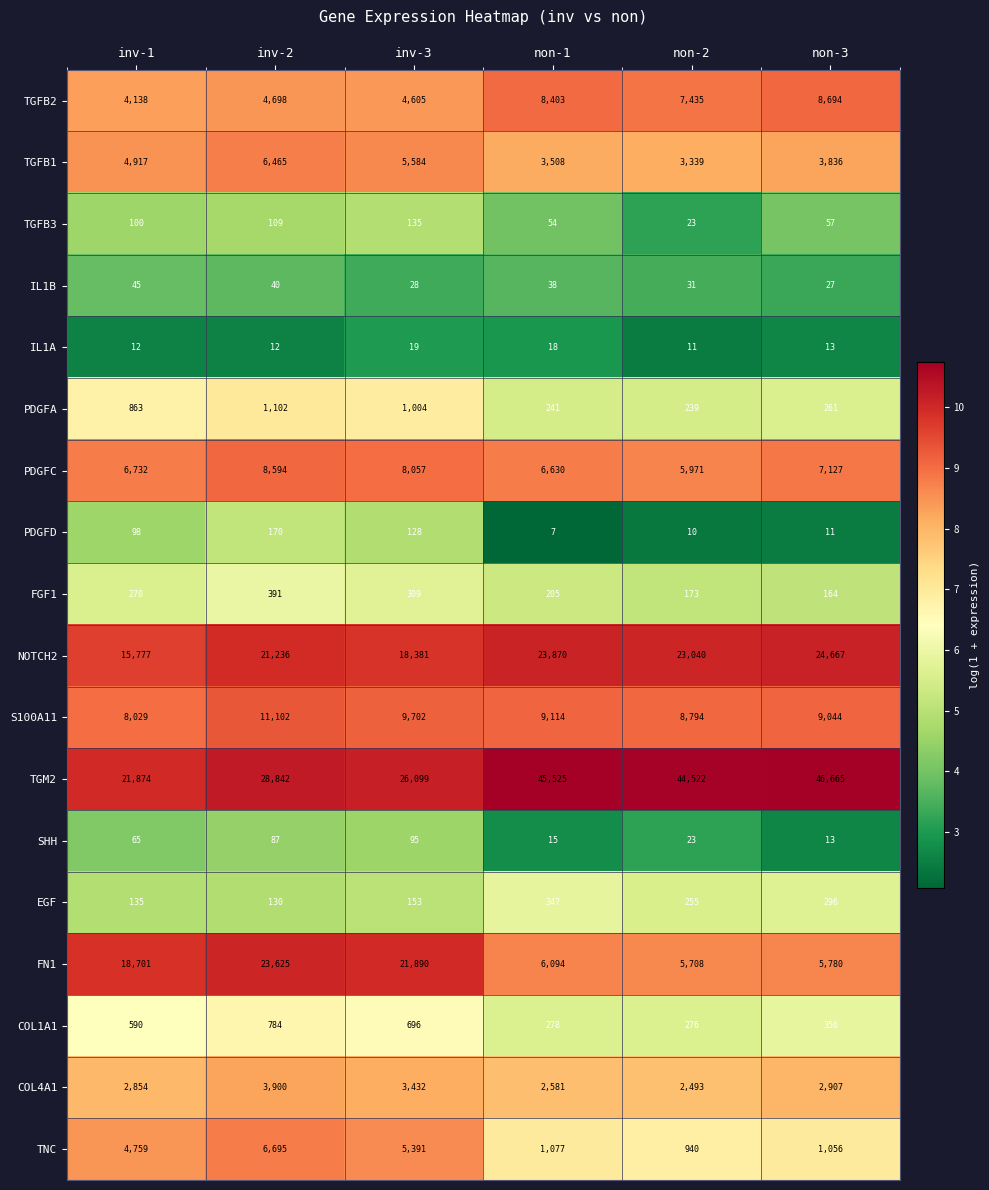

Rank the series by their maximum value, from lowest to highest.

IL1A, IL1B, SHH, TGFB3, PDGFD, EGF, FGF1, COL1A1, PDGFA, COL4A1, TGFB1, TNC, PDGFC, TGFB2, S100A11, FN1, NOTCH2, TGM2